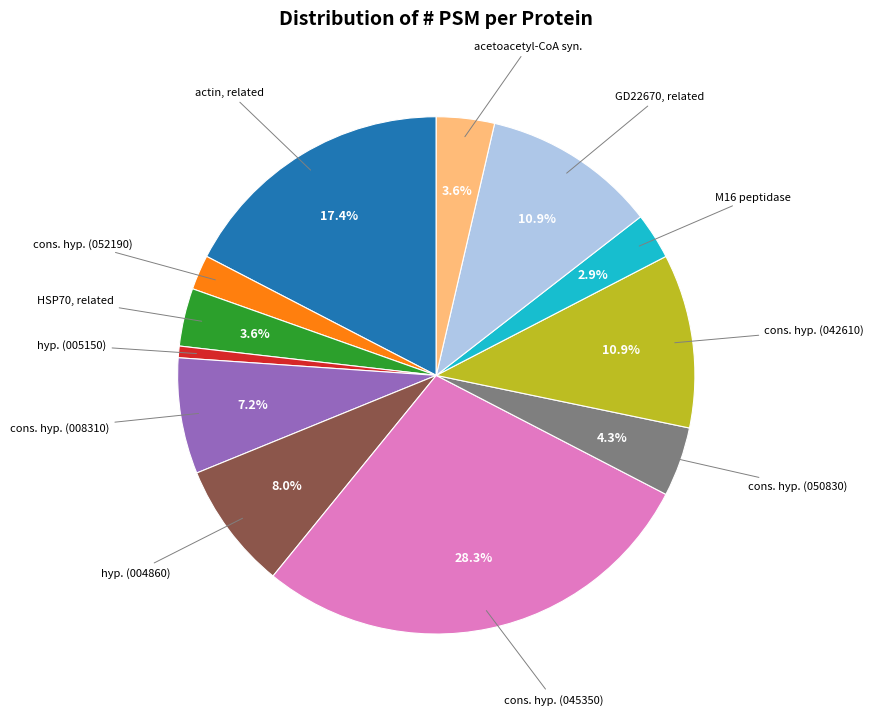

How many segments does this pie chart have?

12